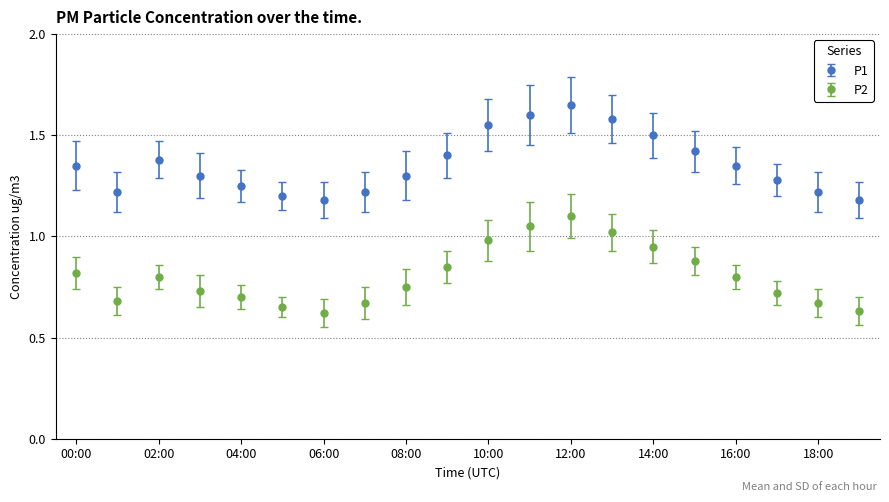

What is the difference between the maximum and minimum values in the P1 series?

0.5